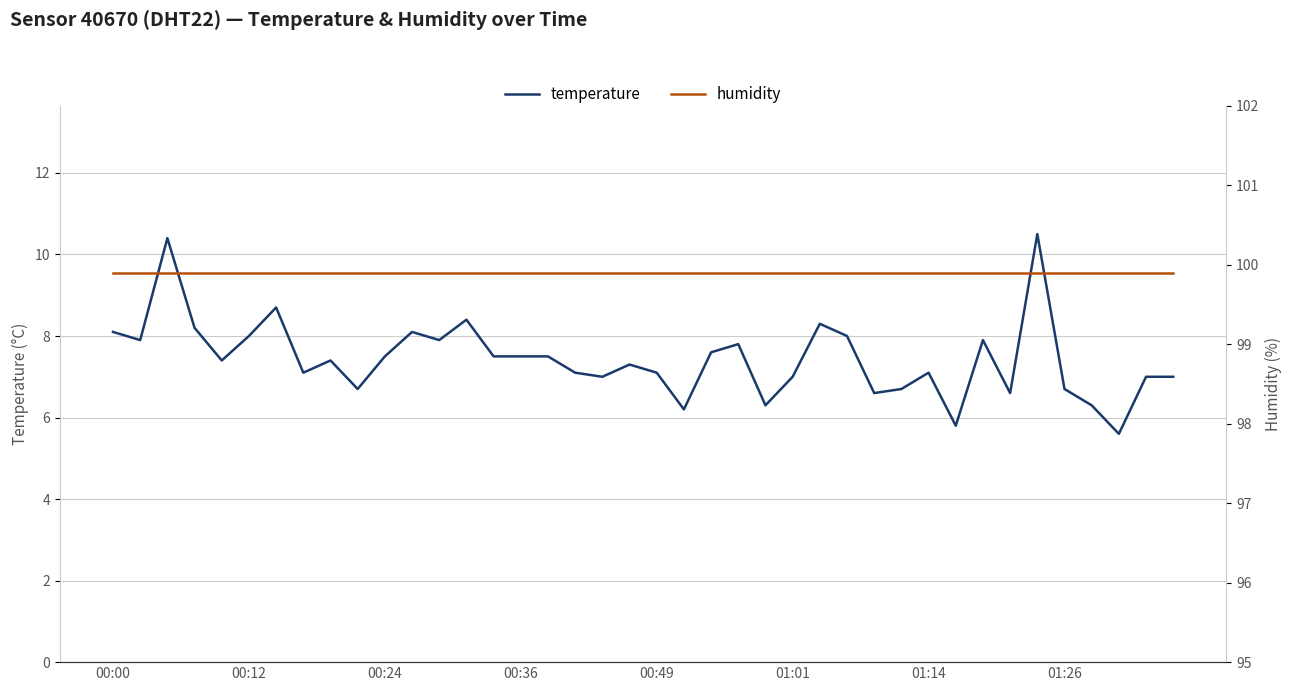

Does the chart display data point markers on the line(s)?

No